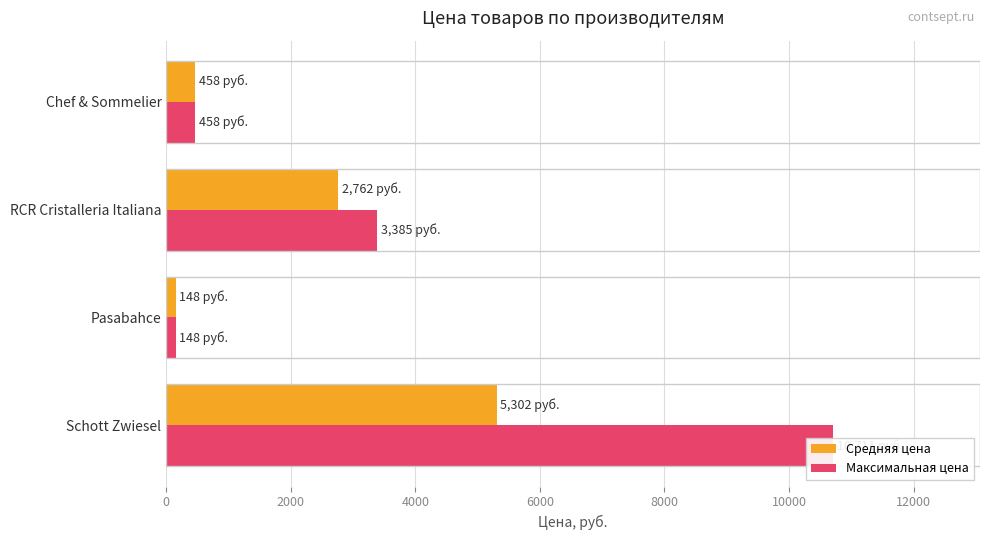

Reading left to right, list all the values displayed in this chart.

Средняя цена: 5302.5	148.0	2761.7	458.0
Максимальная цена: 10711.0	148.0	3385.0	458.0